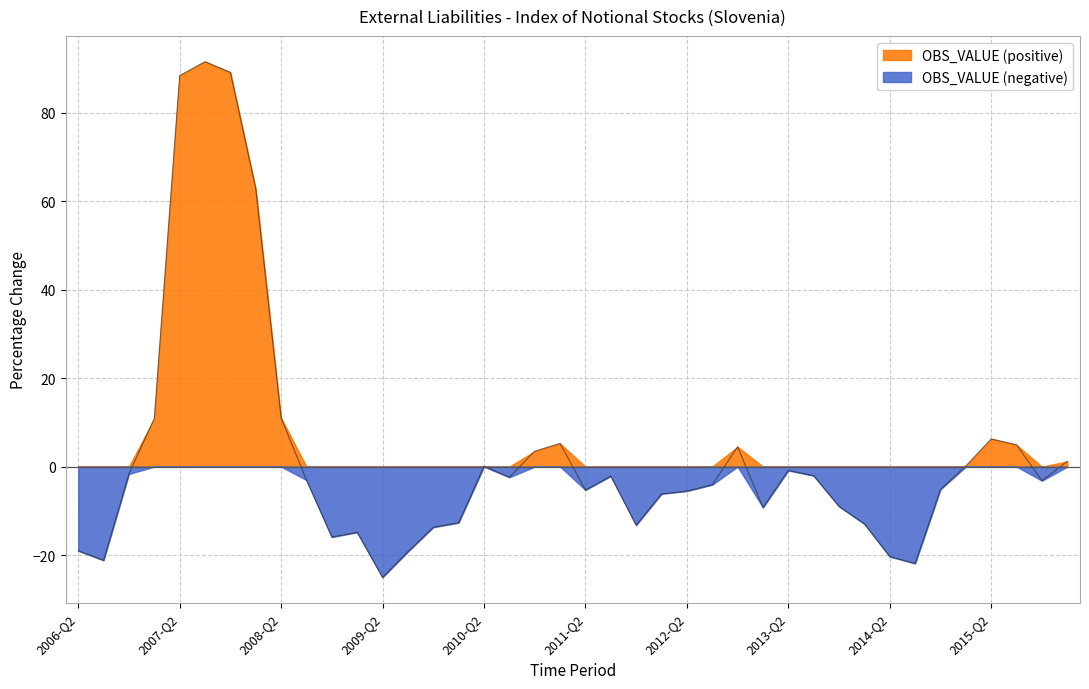

Does the chart display data point markers on the line(s)?

No